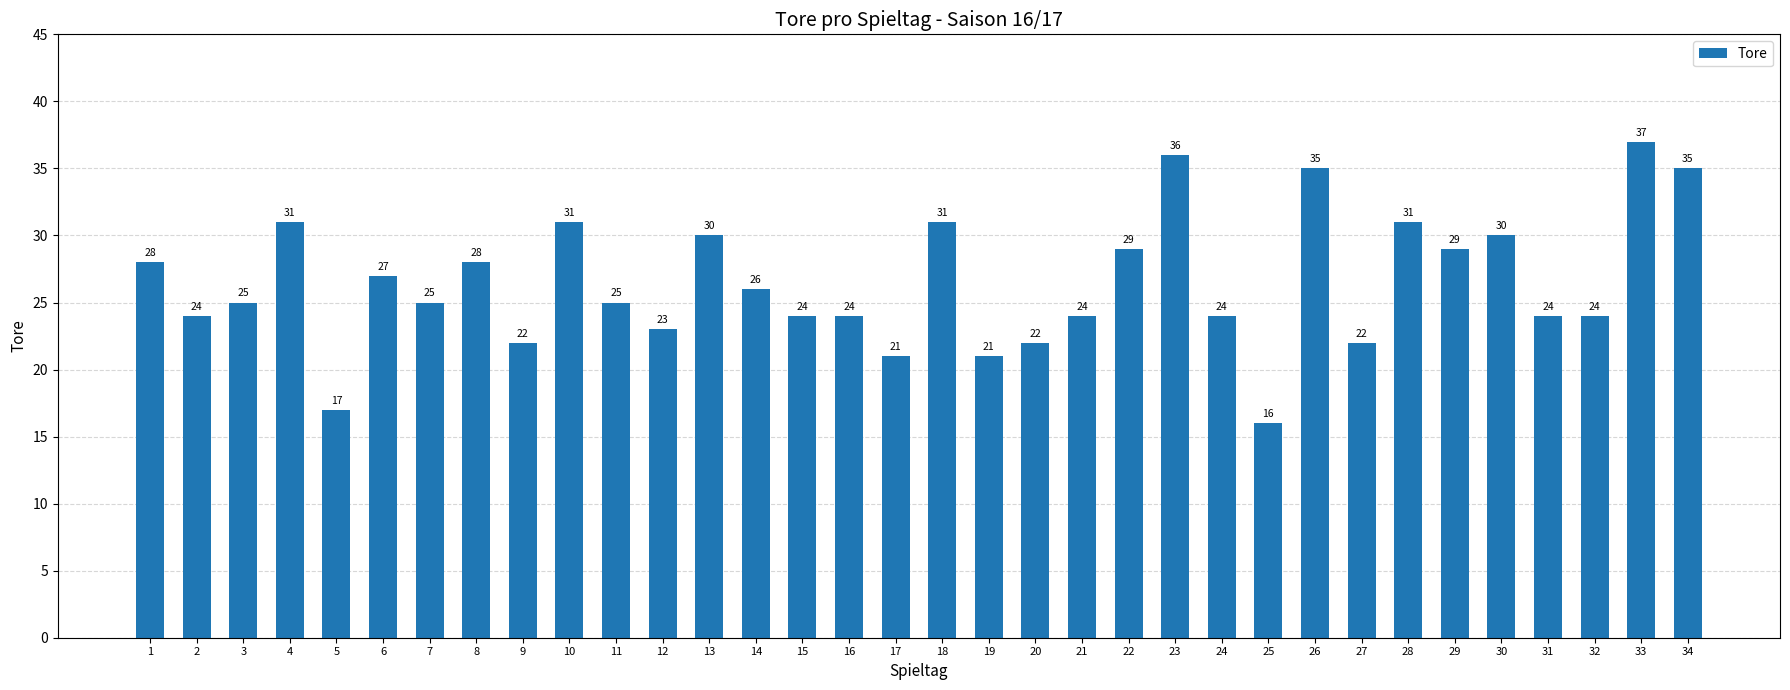

Reading left to right, list all the values displayed in this chart.

1=28	2=24	3=25	4=31	5=17	6=27	7=25	8=28	9=22	10=31	11=25	12=23	13=30	14=26	15=24	16=24	17=21	18=31	19=21	20=22	21=24	22=29	23=36	24=24	25=16	26=35	27=22	28=31	29=29	30=30	31=24	32=24	33=37	34=35